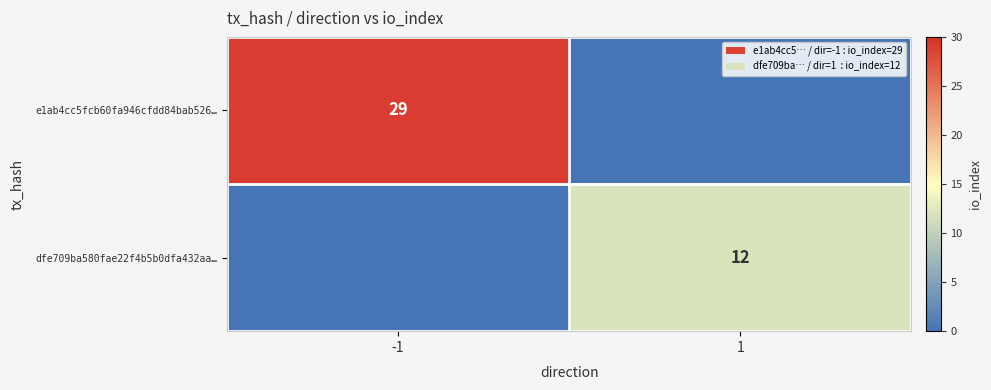

True or false: e1ab4cc5fcb60fa946cfdd84bab526… has a value of 29 at -1.

True